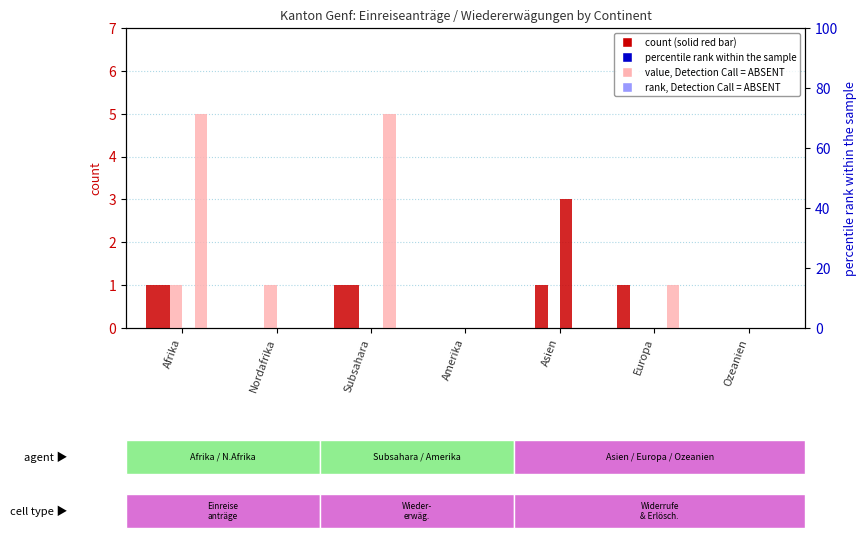

Between Ozeanien and Afrika, which is larger?

Afrika